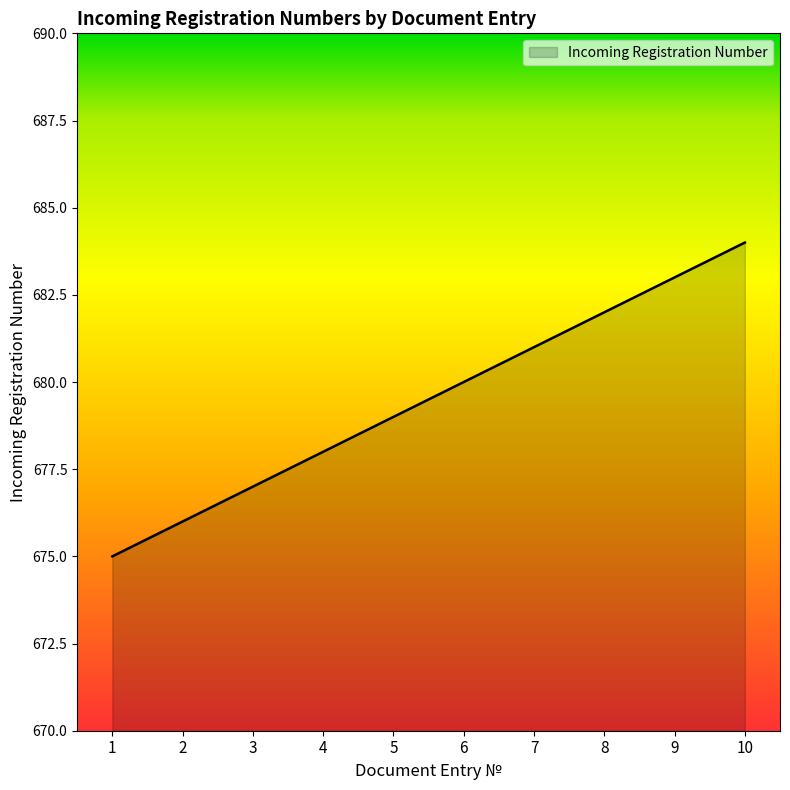

How many lines are shown in the chart?

1